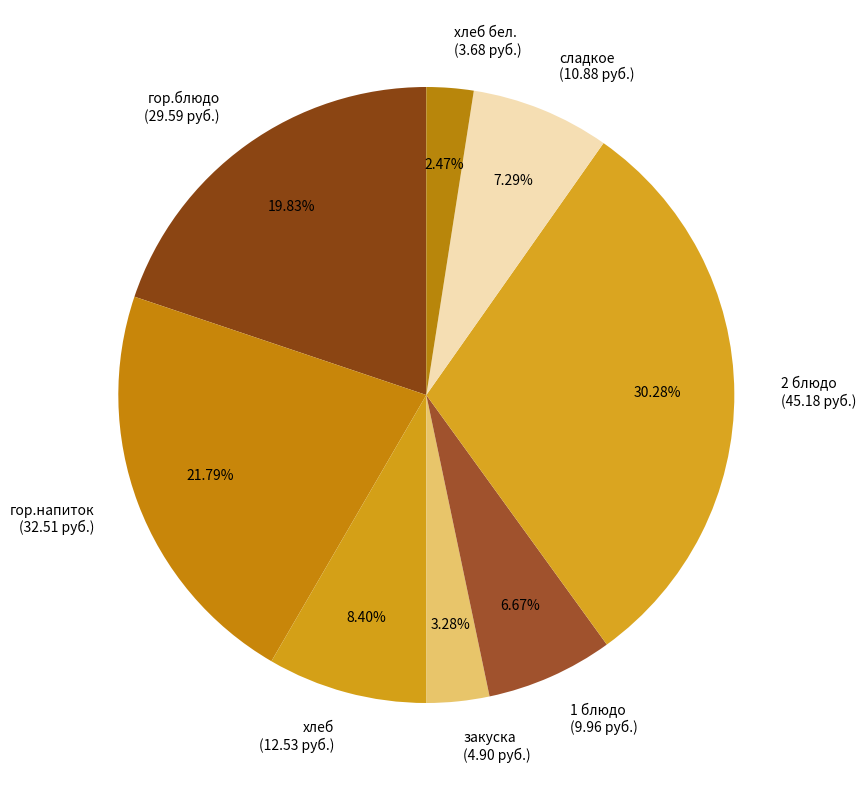

Approximately how many times larger is the value at 1 блюдо (9.96 руб.) compared to гор.напиток (32.51 руб.)?

0.3